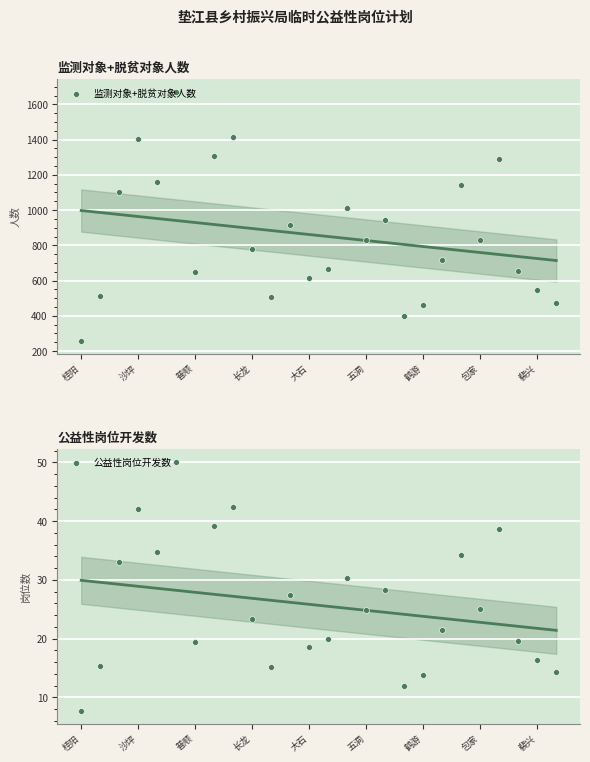

Is the value of 监测对象+脱贫对象人数 at 9 greater than the value of 公益性岗位开发数 at 五洞?

Yes